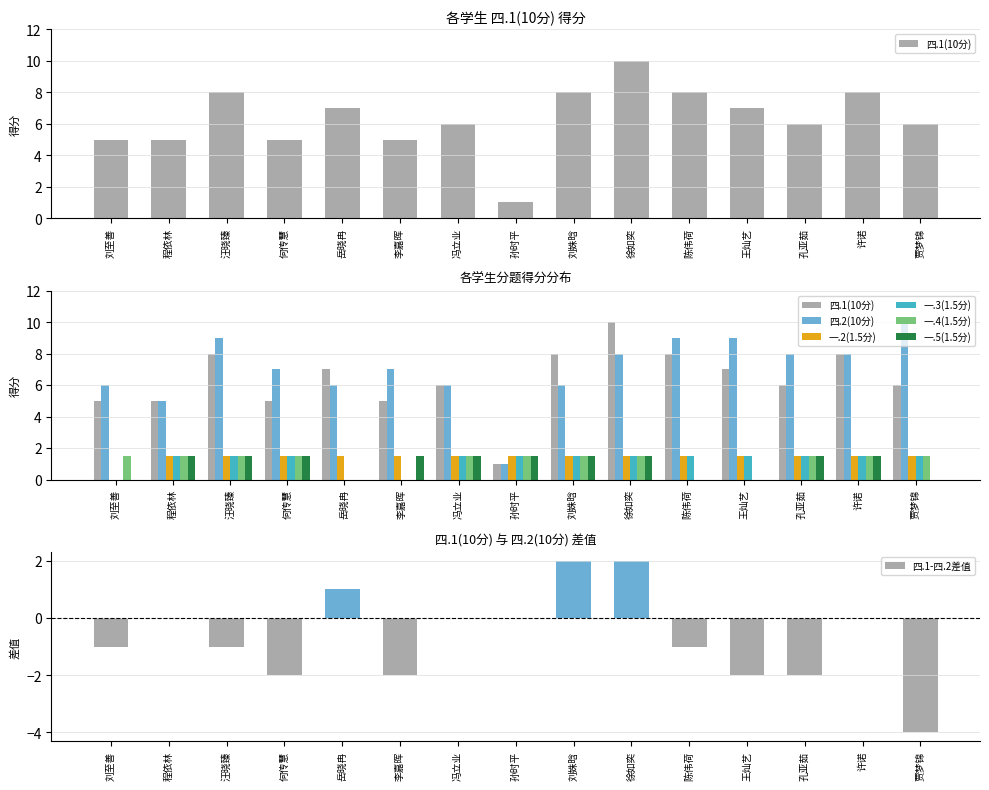

Is the value of 一.3(1.5分) at 陈伟荷 greater than the value of 四.2(10分) at 何传慧?

No